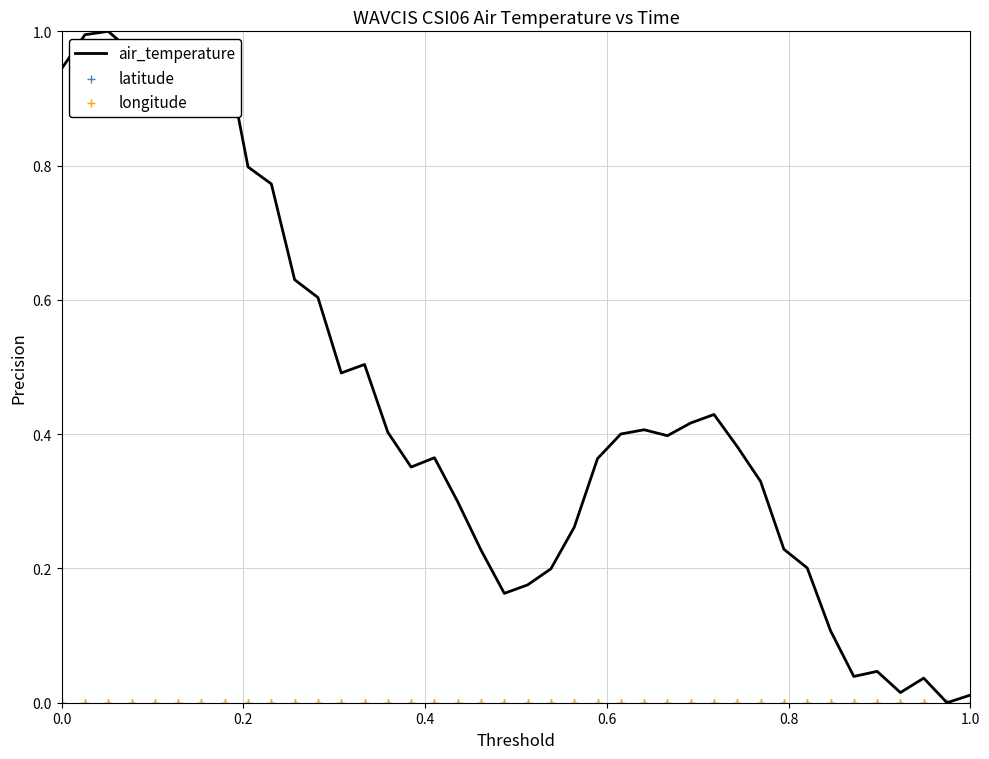

Which series contains the lowest Y value?

air_temperature